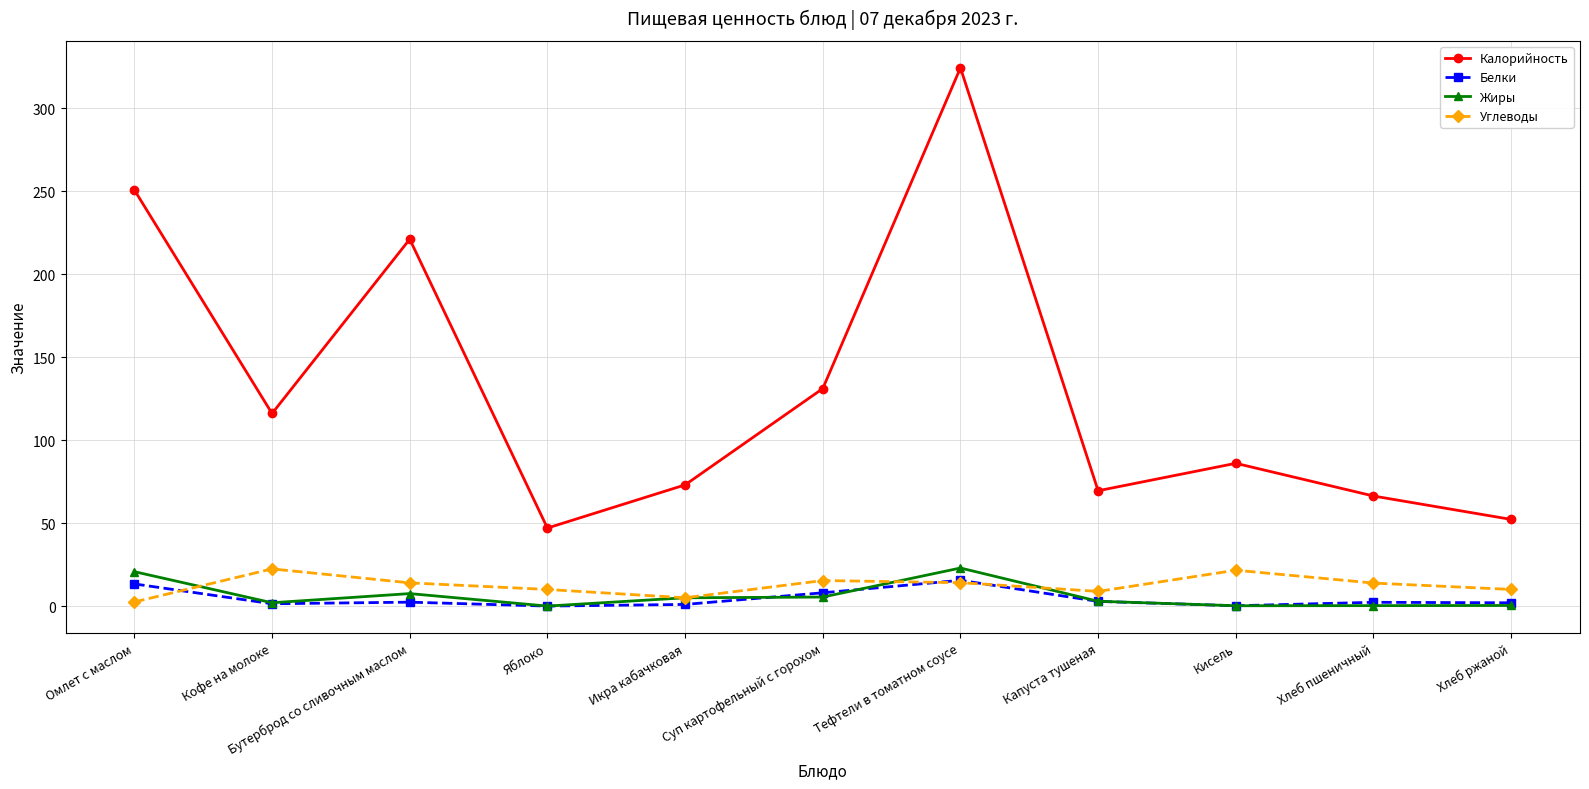

How many values in the Калорийность series are below 86?

5